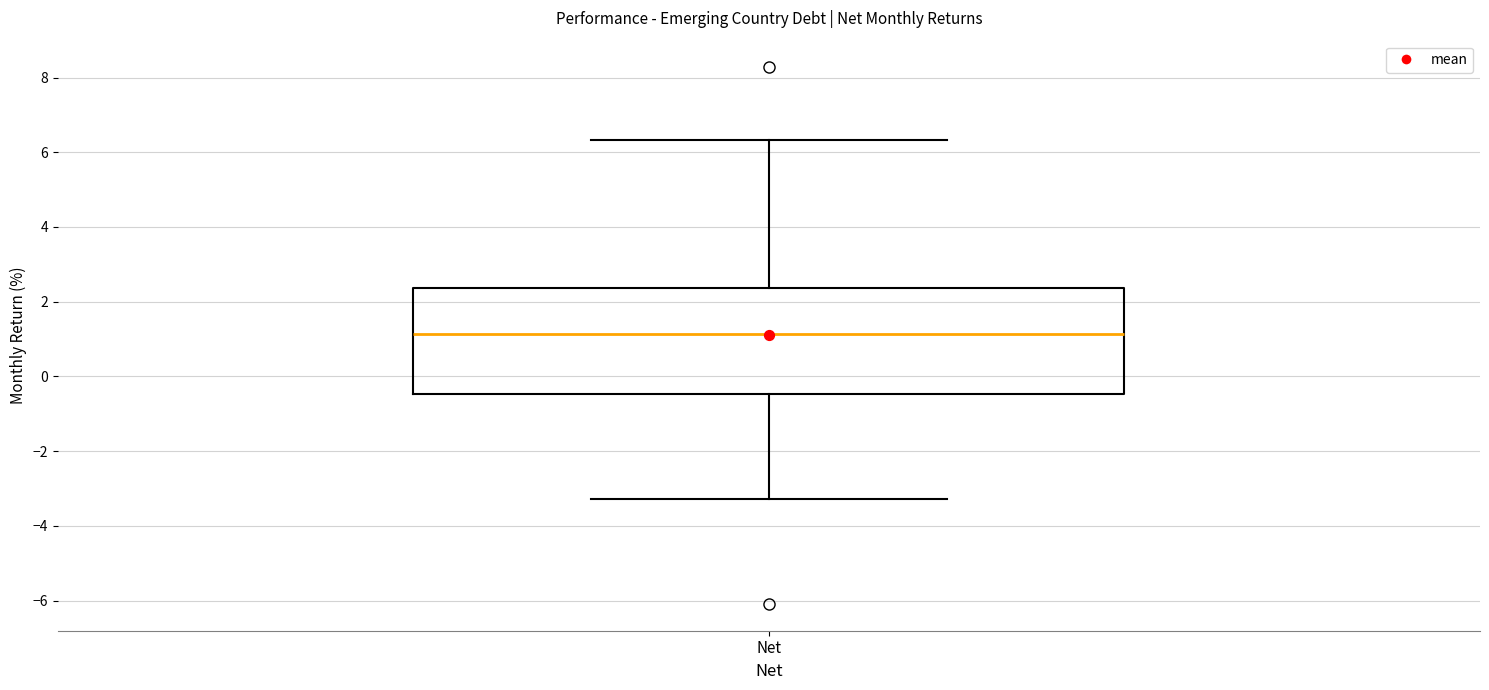

Where does the lower whisker of the box for Net end on the y-axis? The values are not printed on the chart, so give them approximately, as read against the axis.

-3.2